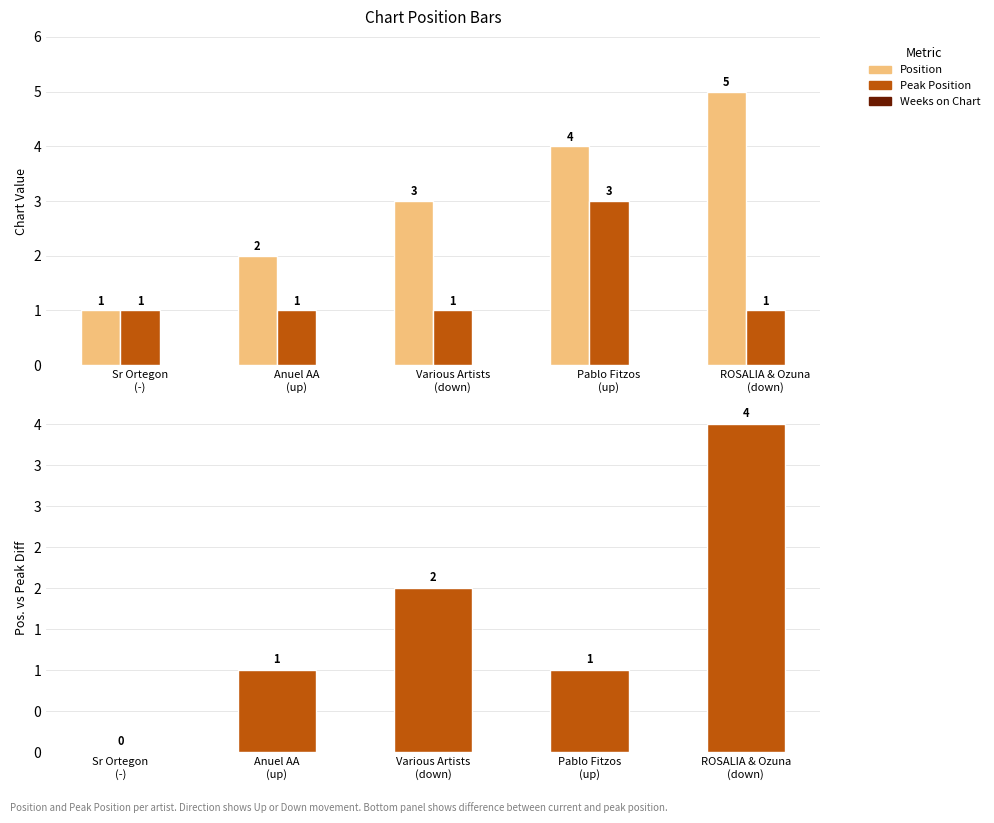

Reading left to right, list all the values displayed in this chart.

Position: Sr Ortegon
(-)=1	Anuel AA
(up)=2	Various Artists
(down)=3	Pablo Fitzos
(up)=4	ROSALIA & Ozuna
(down)=5
Peak Position: Sr Ortegon
(-)=1	Anuel AA
(up)=1	Various Artists
(down)=1	Pablo Fitzos
(up)=3	ROSALIA & Ozuna
(down)=1
Position - Peak Diff: Sr Ortegon
(-)=0	Anuel AA
(up)=1	Various Artists
(down)=2	Pablo Fitzos
(up)=1	ROSALIA & Ozuna
(down)=4